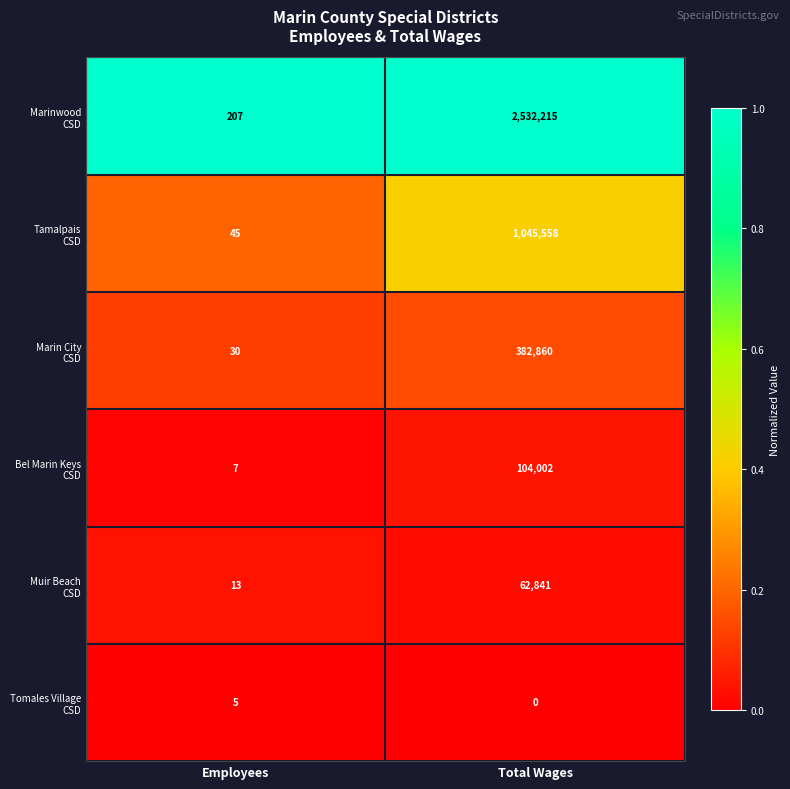

What is the total value across all series at Total Wages?

4127476